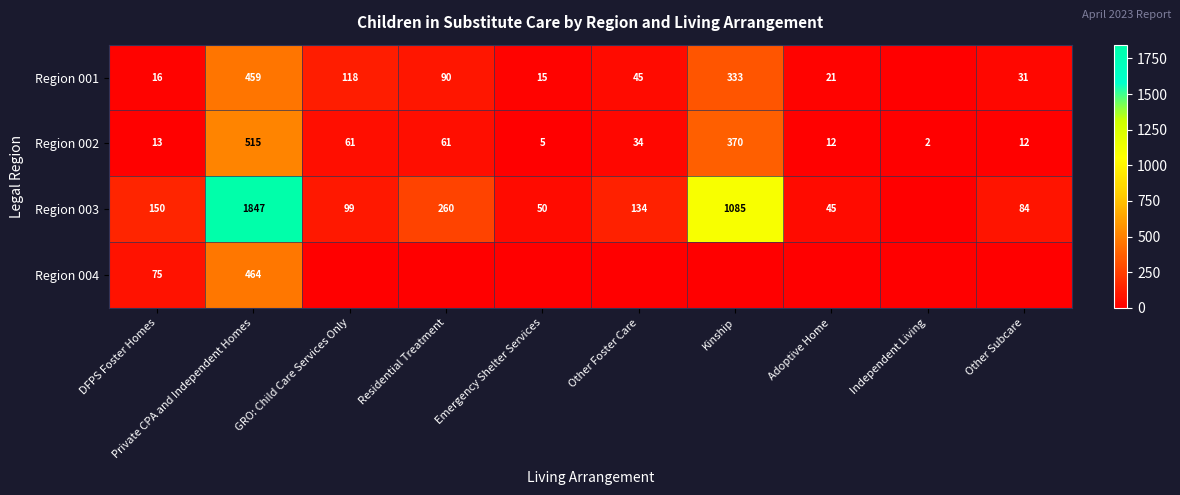

At DFPS Foster Homes, list the series in order from smallest to largest.

Region 002, Region 001, Region 004, Region 003